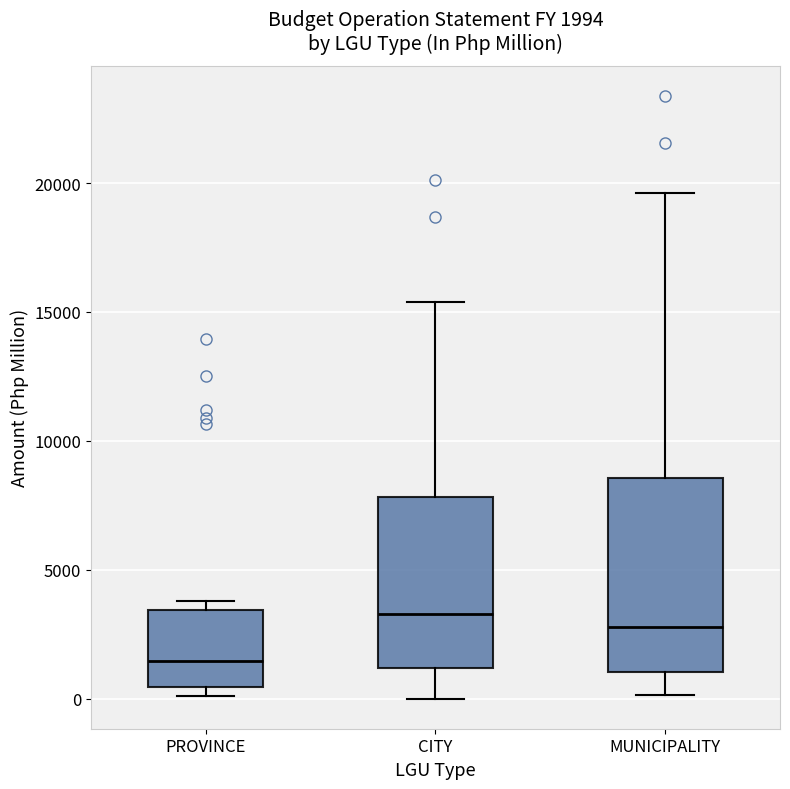

Which box has the highest median line?

CITY